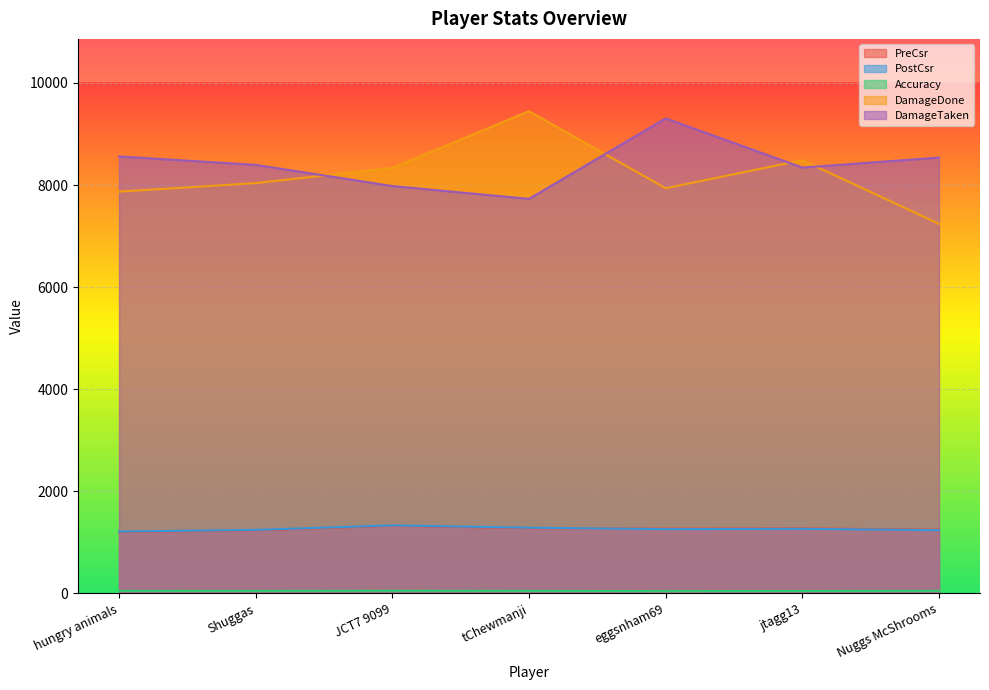

How many lines are shown in the chart?

5